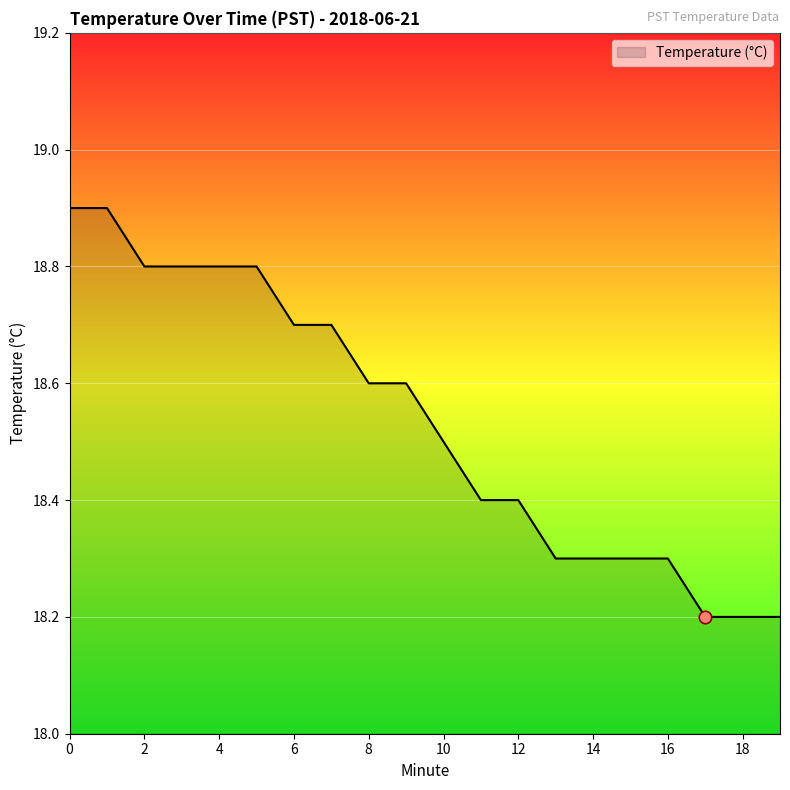

What is the difference between the maximum and minimum values?

0.7